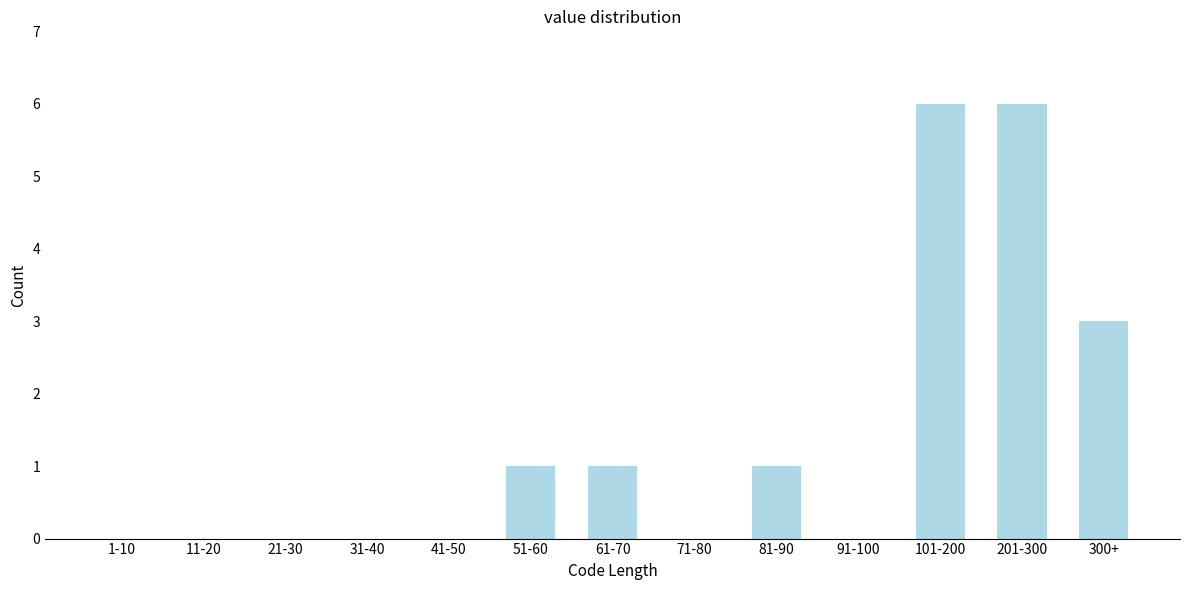

Reading left to right, what are all the values shown in this chart?

1-10=0	11-20=0	21-30=0	31-40=0	41-50=0	51-60=1	61-70=1	71-80=0	81-90=1	91-100=0	101-200=6	201-300=6	300+=3